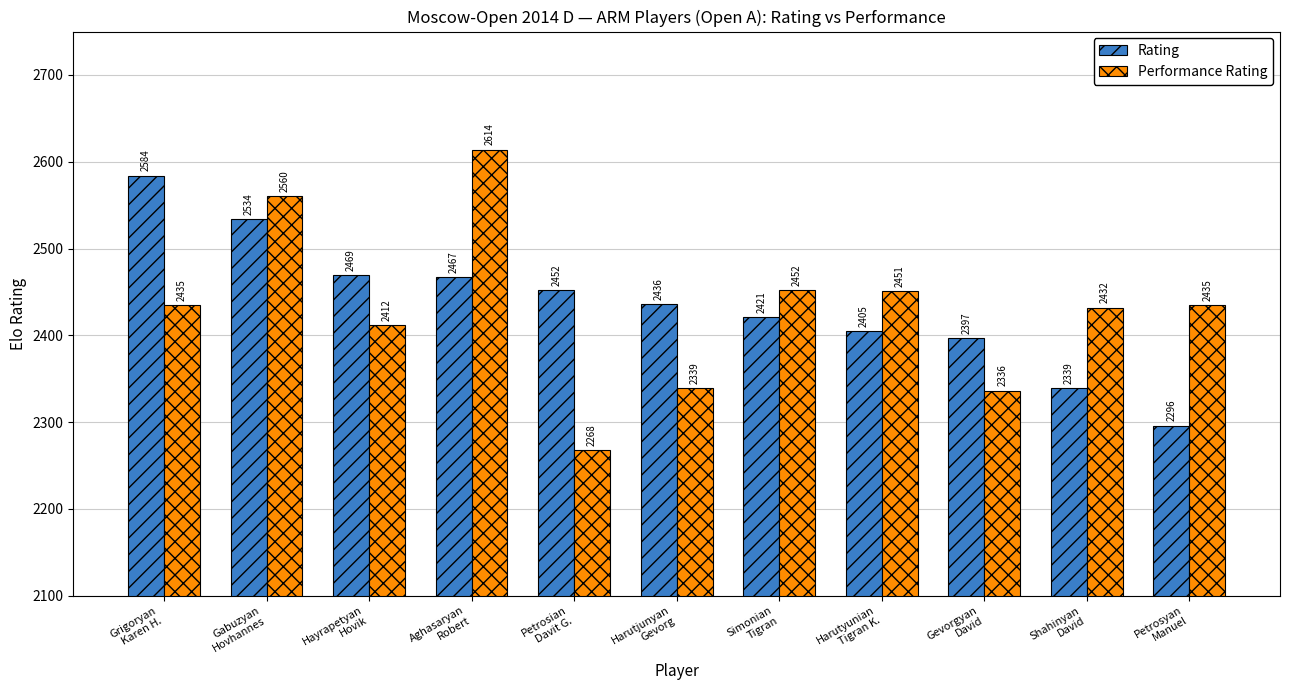

Which series has the largest total across all categories?

Rating